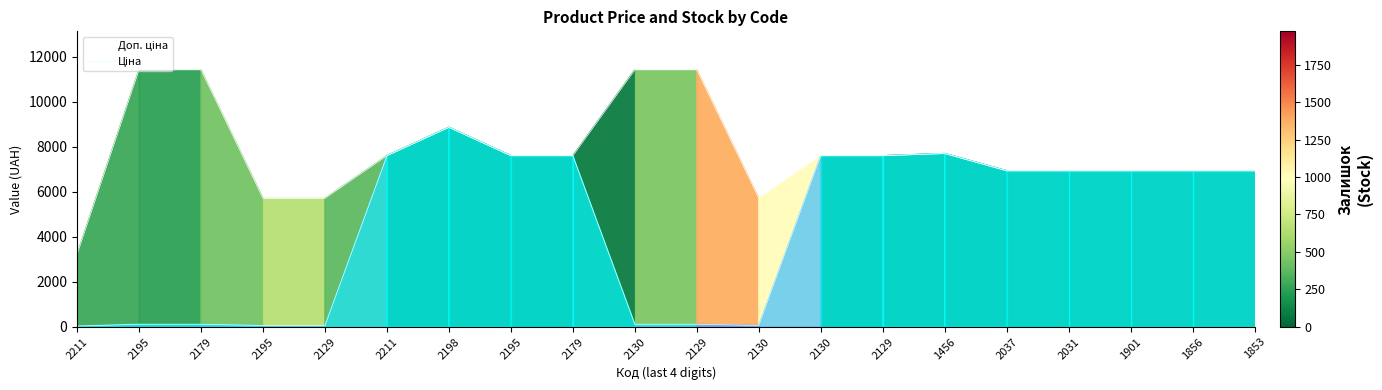

True or false: Ціна and Доп. ціна cross at least once.

False